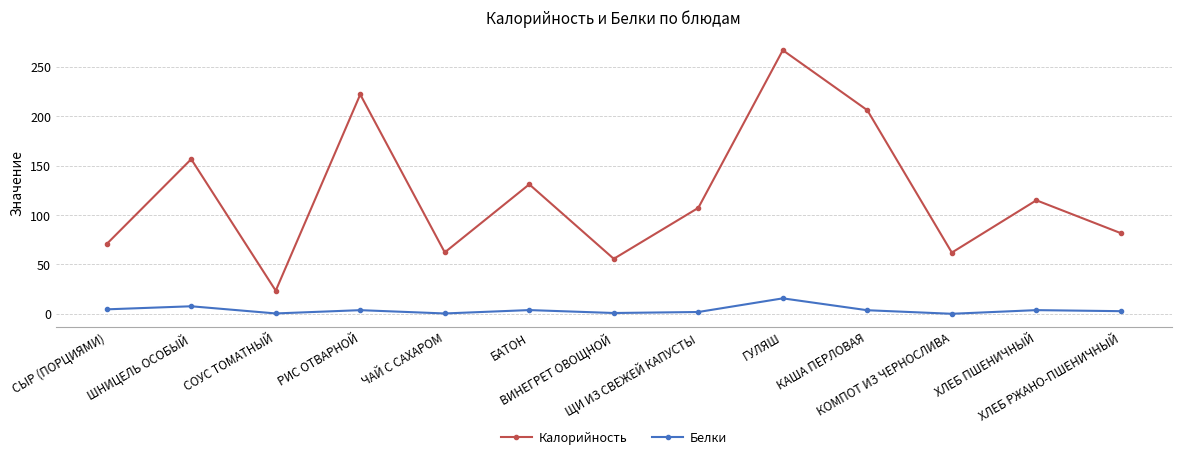

True or false: Белки and Калорийность intersect in this chart.

False